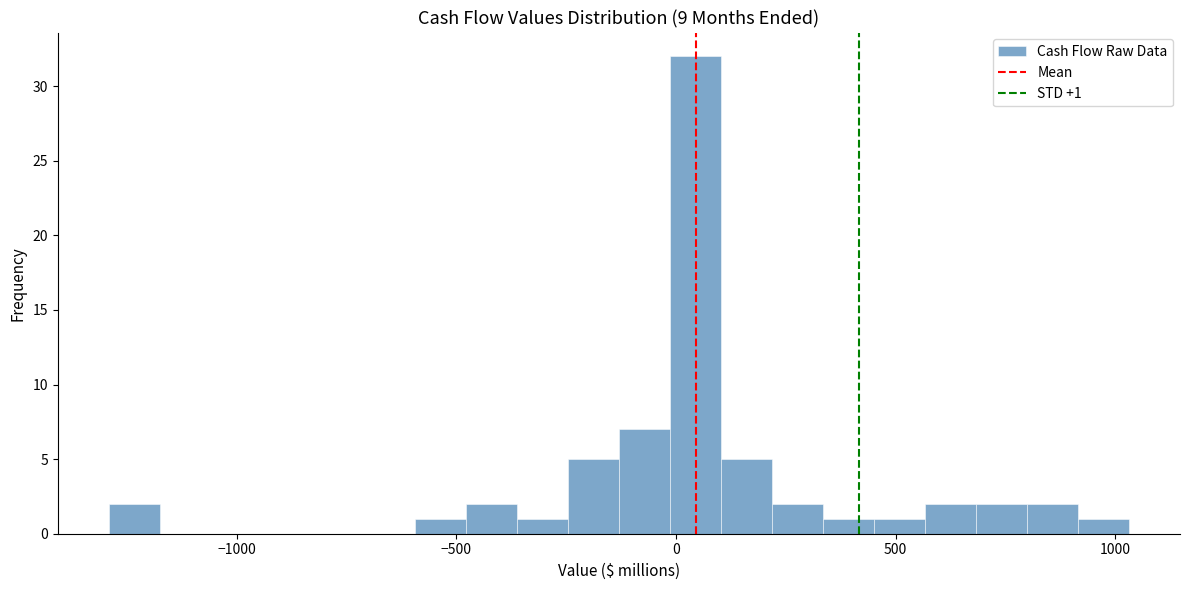

Read against the x-axis, roughly where is the centre of the tallest bar?

50